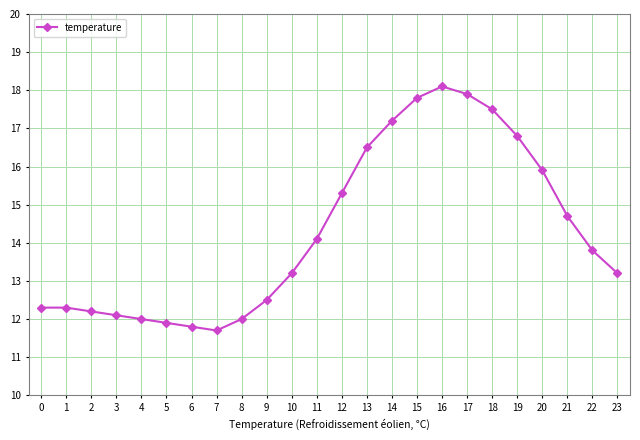

What is the greatest value displayed?

18.1